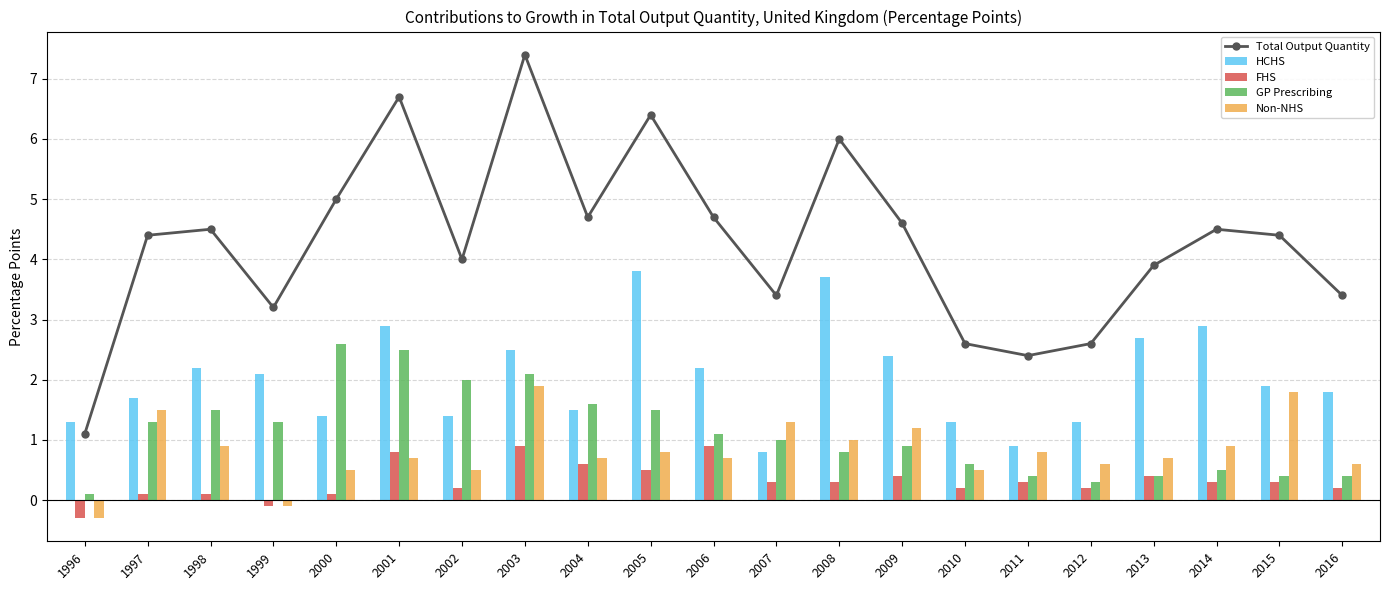

Which series has the largest range (max minus min)?

Total Output Quantity